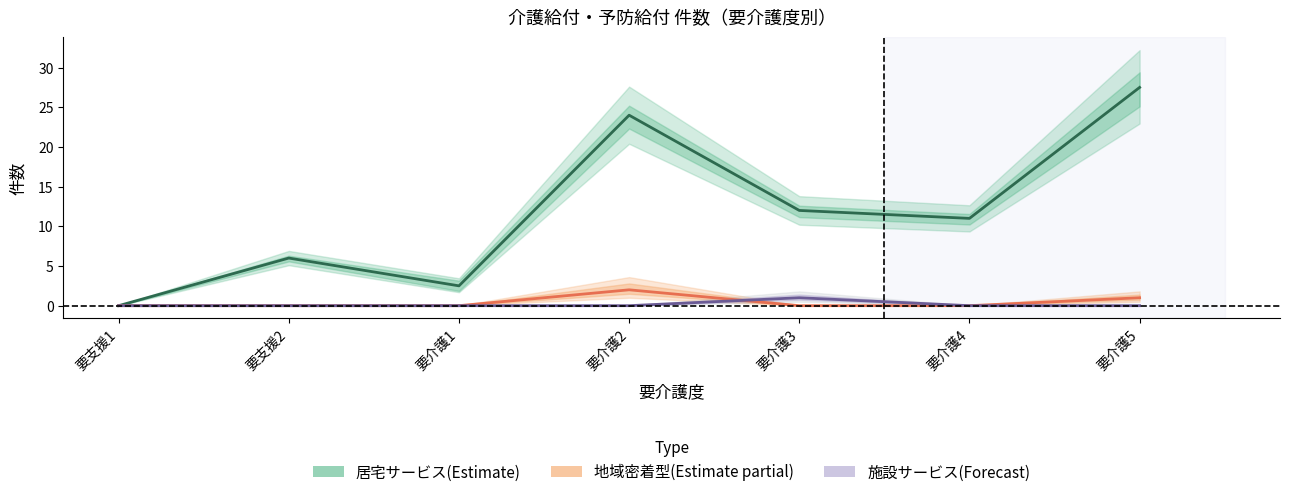

What is the difference between the maximum and minimum values in the 施設サービス(Forecast) series?

1.0